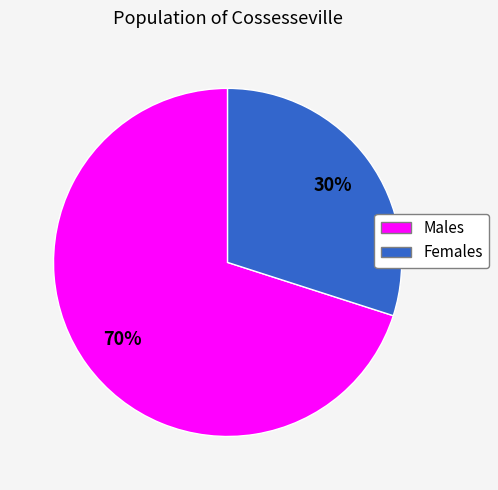

Is there a majority slice in this chart?

Yes